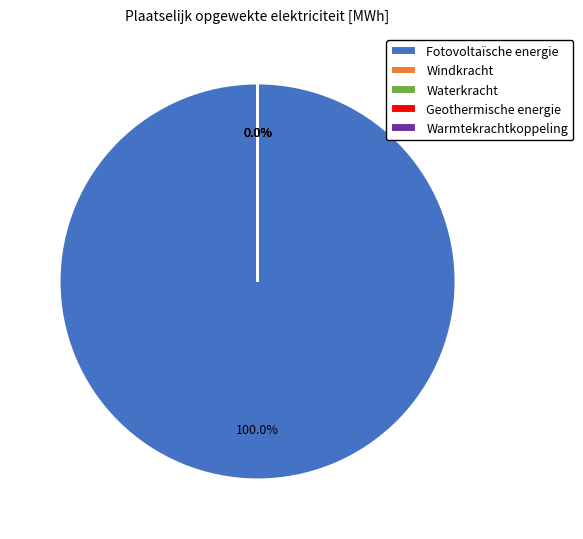

Rank the categories by value from lowest to highest.

Windkracht, Waterkracht, Geothermische energie, Warmtekrachtkoppeling, Fotovoltaïsche energie